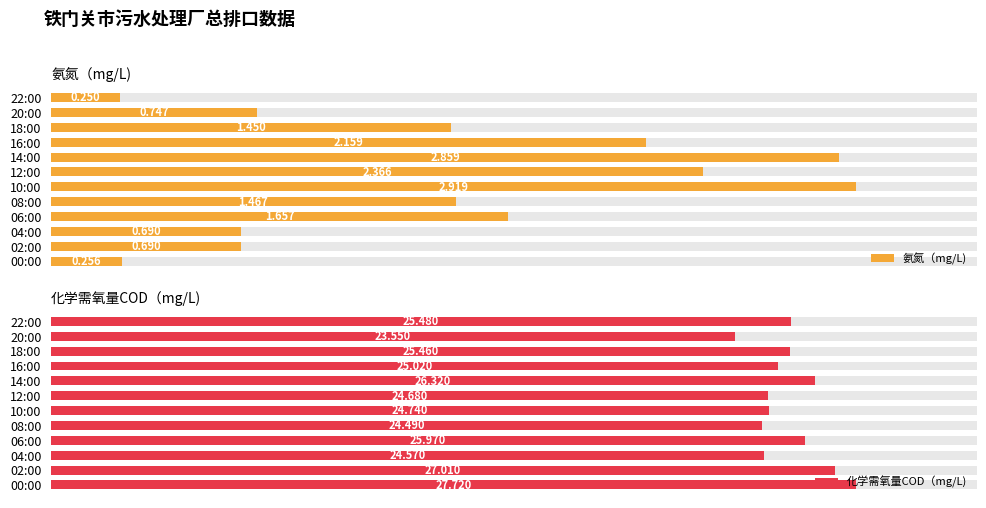

Between 10:00 and 22:00, which series saw the biggest shift?

氨氮（mg/L)